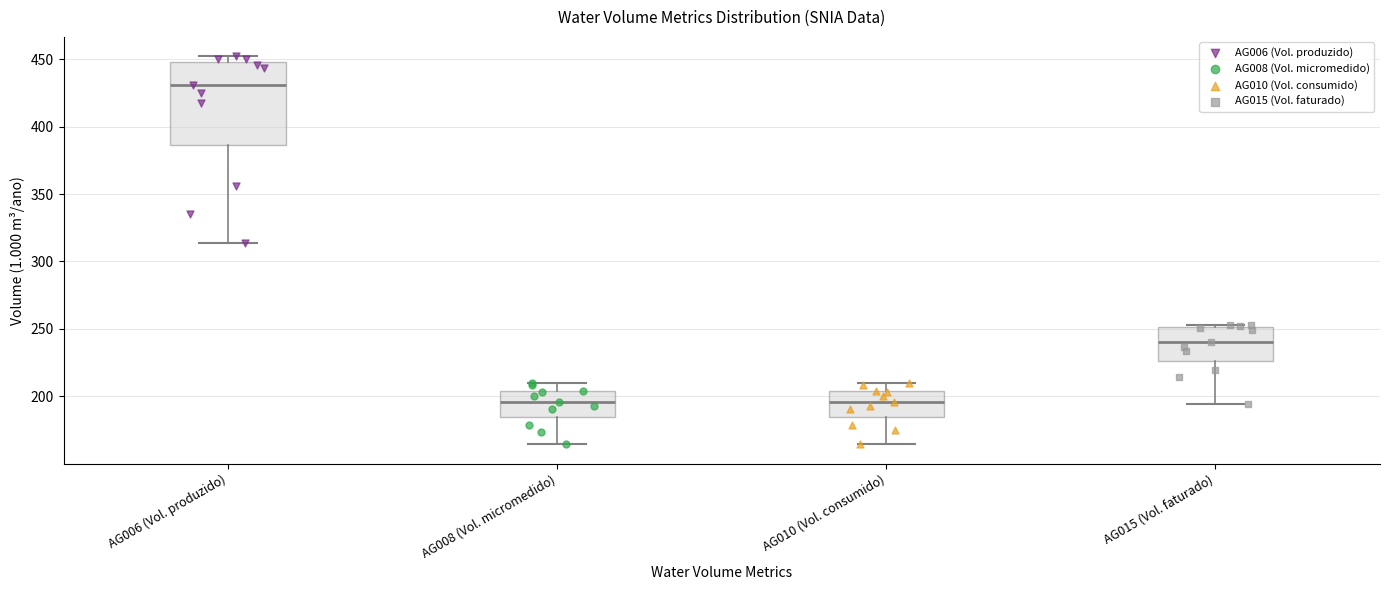

Reading left to right, read every box against the y-axis: the position of its median line, the range the box covers, and the ends of its whiskers. The values are not printed on the chart, so give them approximately, as read against the axis.

AG006 (Vol. produzido): median 430, box 385 to 450, whiskers 315 to 450 (just above the box's upper edge)
AG008 (Vol. micromedido): median 195, box 185 to 205, whiskers 165 to 210
AG010 (Vol. consumido): median 195, box 185 to 205, whiskers 165 to 210
AG015 (Vol. faturado): median 240, box 225 to 250, whiskers 195 to 255